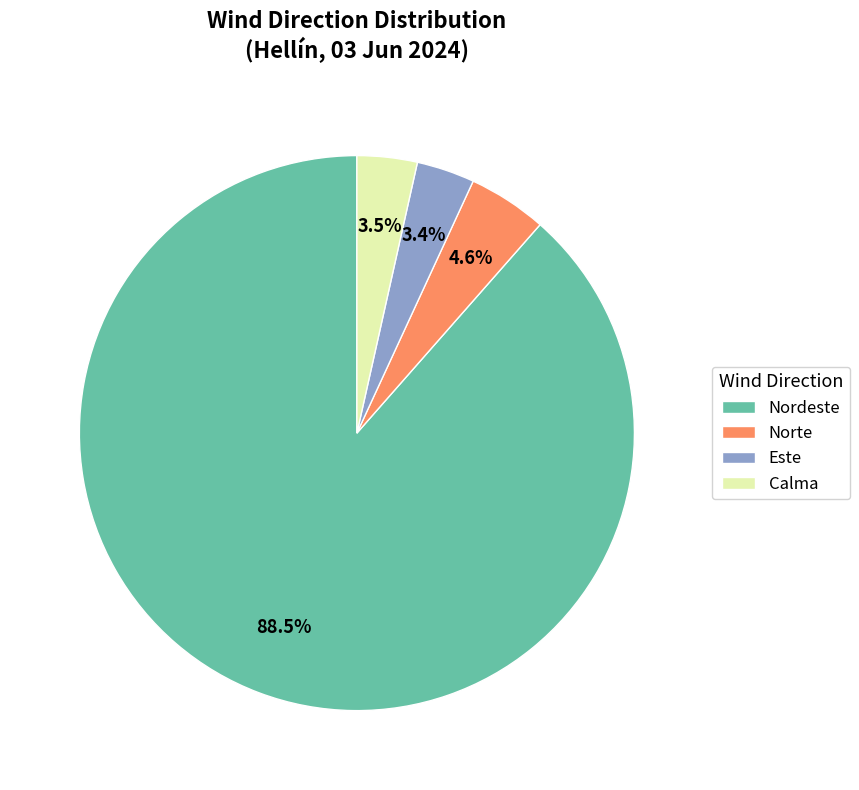

How many slices are in this pie chart?

4